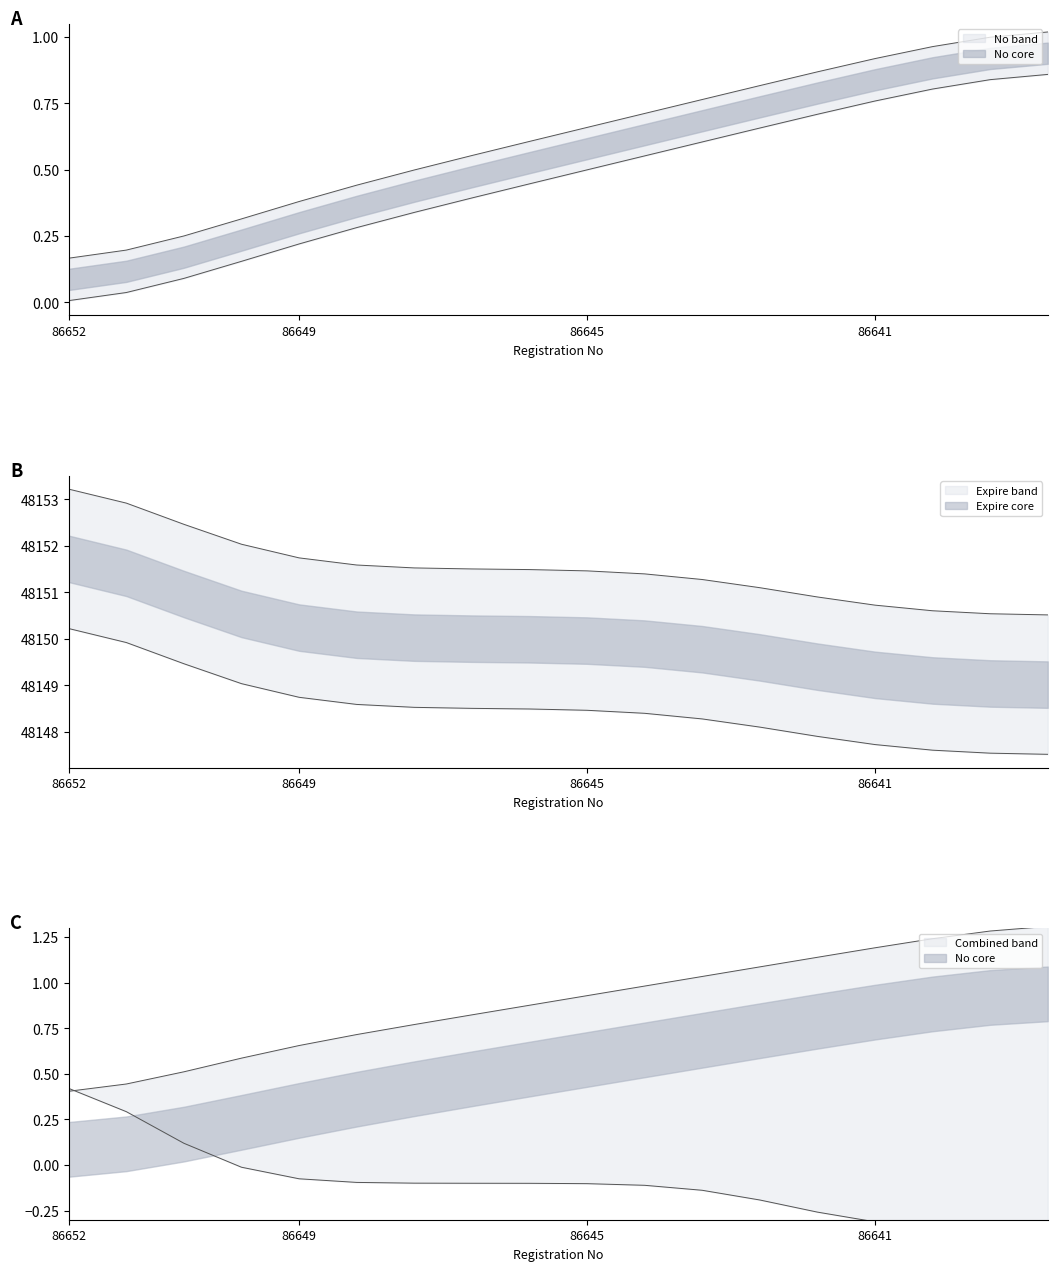

What is the value of the 12th point from the left?

1.0